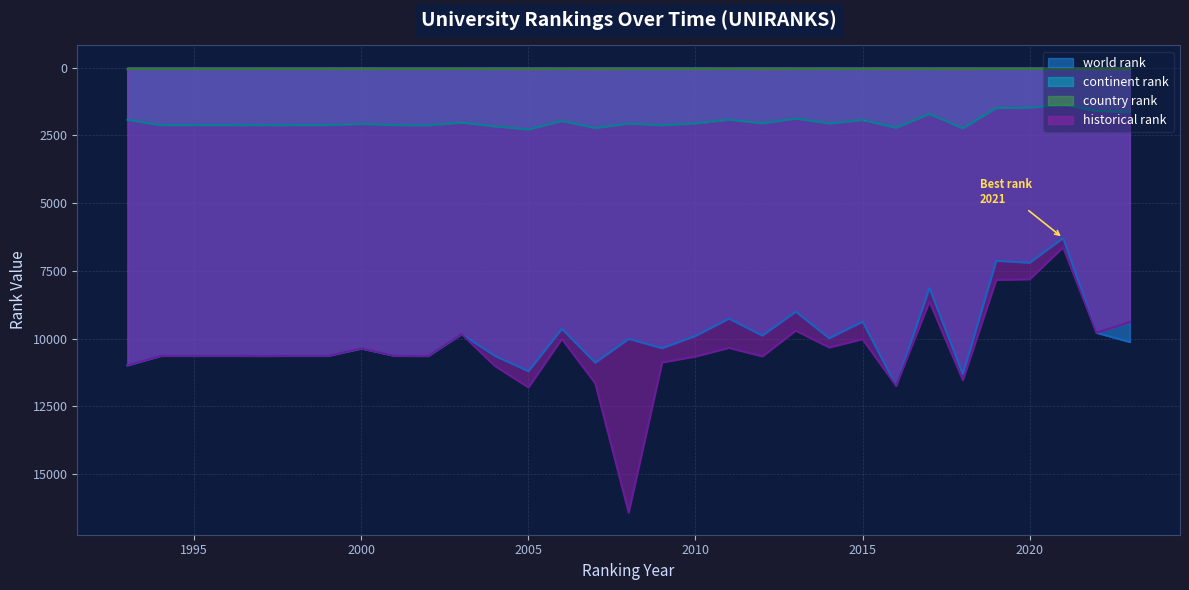

At which category does country rank reach its first local valley?

1997